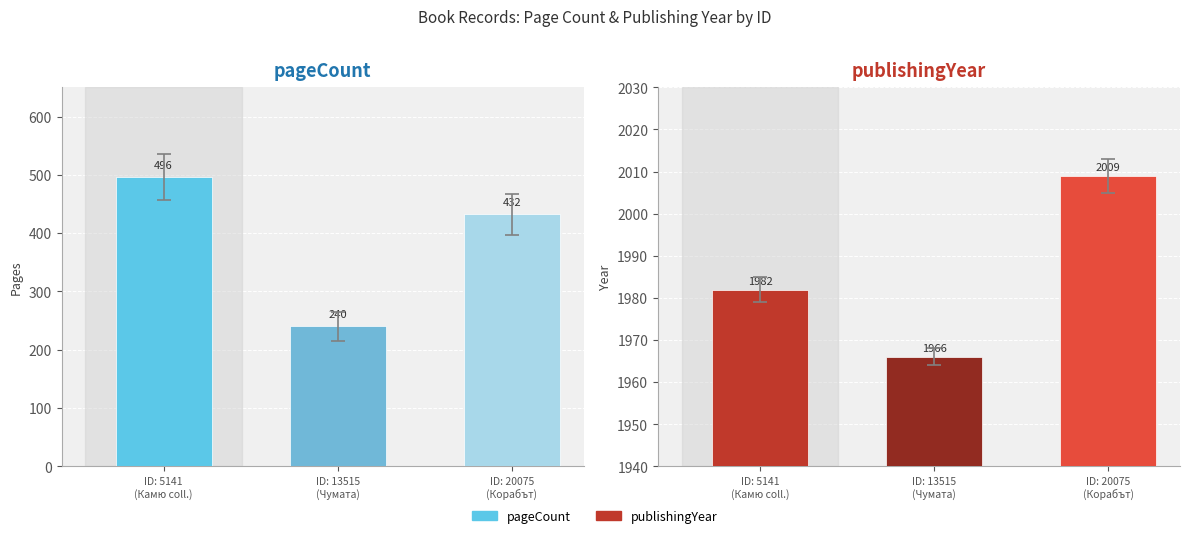

What is the sum of all publishingYear values?

5957